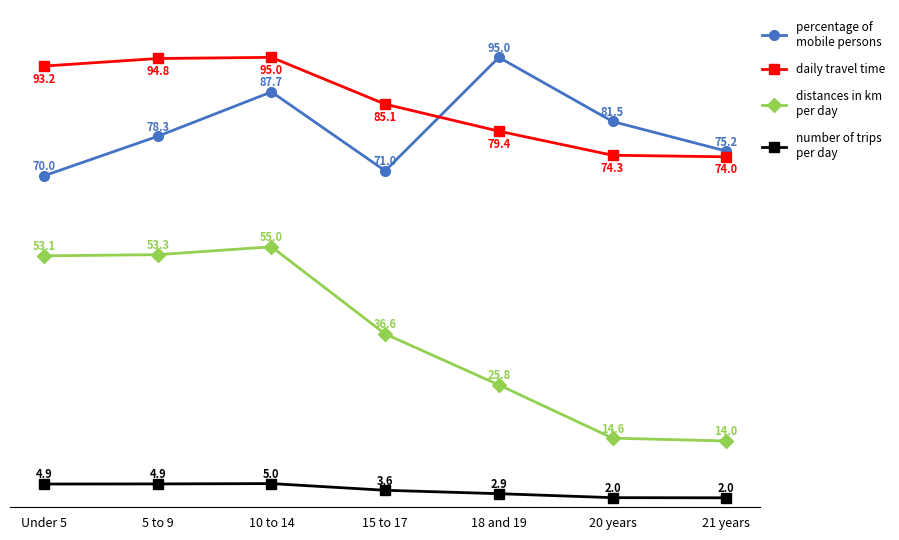

At which category is the sum across all series the highest?

10 to 14